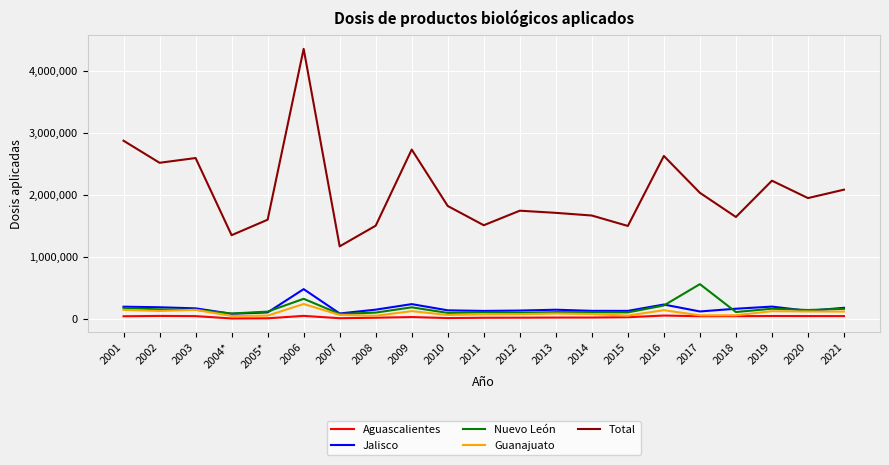

Does the chart display data point markers on the line(s)?

No